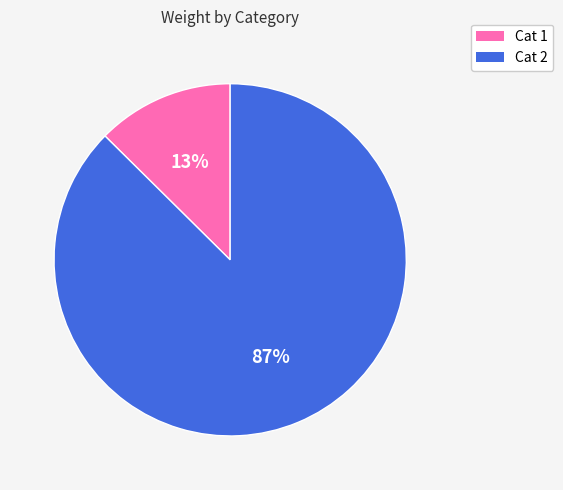

How many segments does this pie chart have?

2